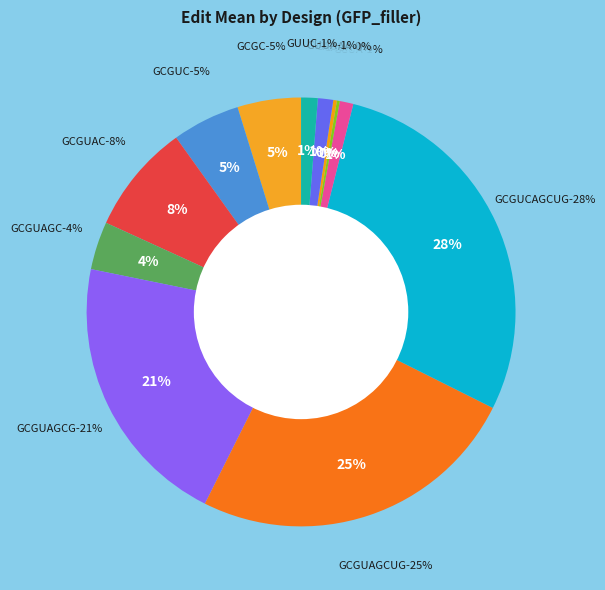

Which category has the biggest portion of the pie?

GCGUCAGCUG